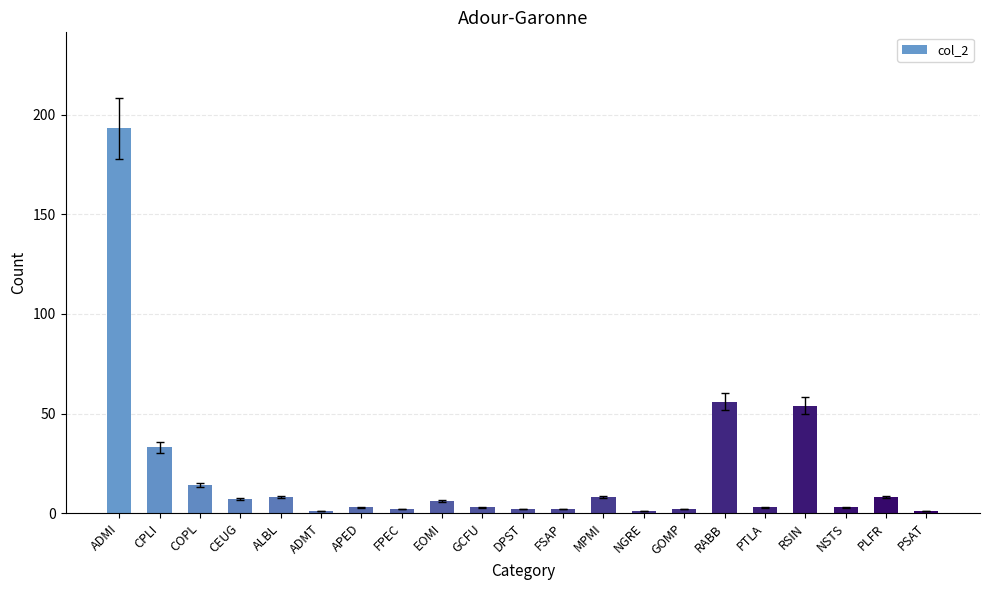

What is the approximate value at ALBL?

8